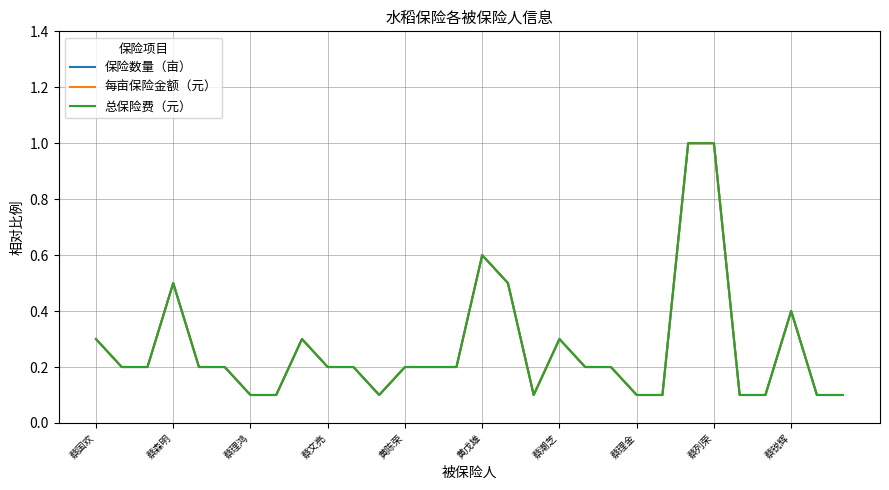

Does the chart have visible grid lines?

Yes